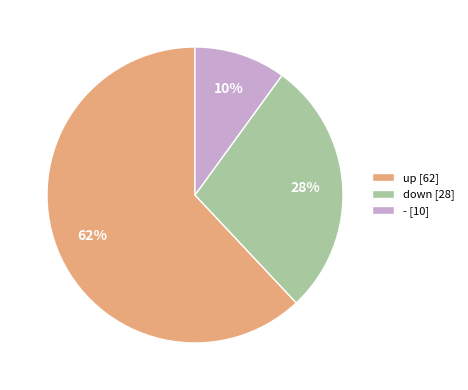

Which category has the smallest portion of the pie?

-